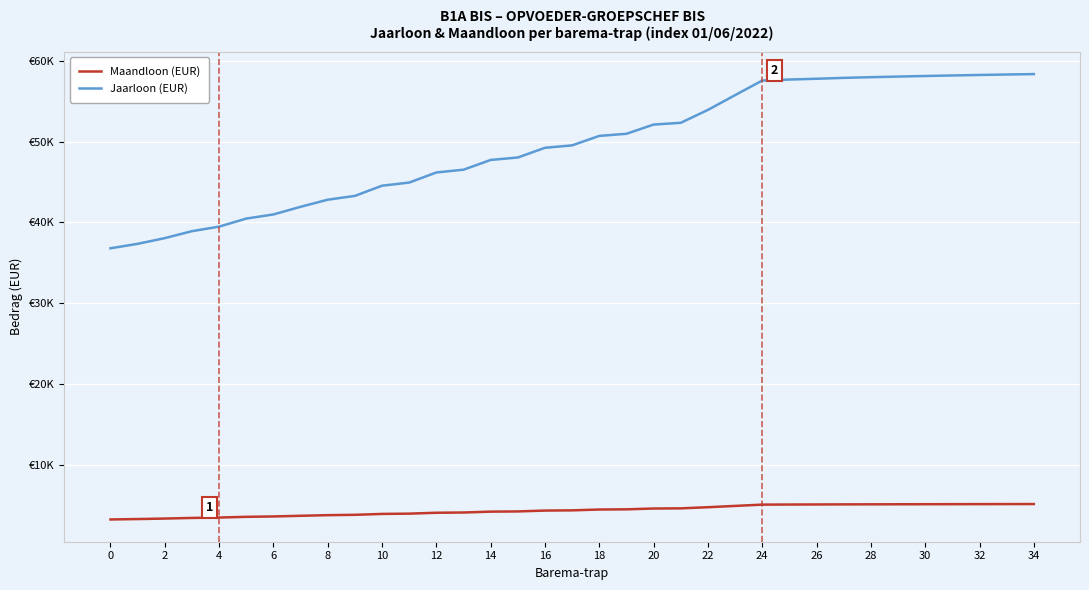

True or false: Jaarloon (EUR) has more than 0 interior local peaks.

False